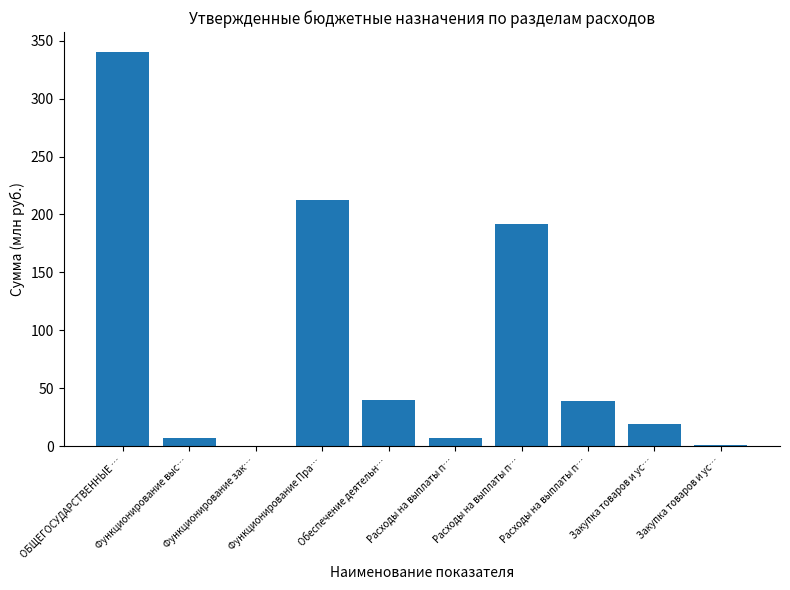

What is the difference between the maximum and minimum values?

339.7